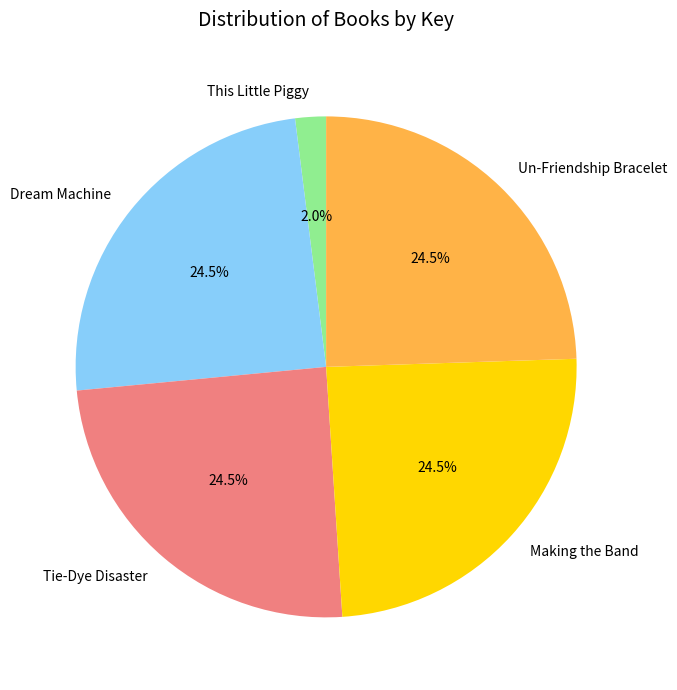

What is the smallest slice in the pie chart?

This Little Piggy